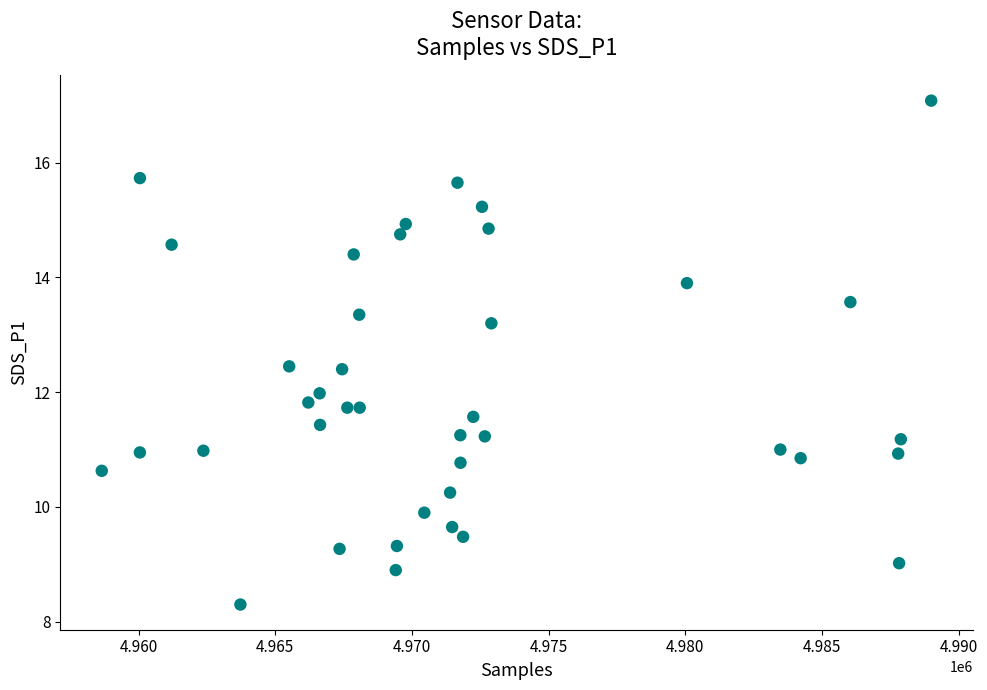

What is the range of X values (max minus min)?

30339.0